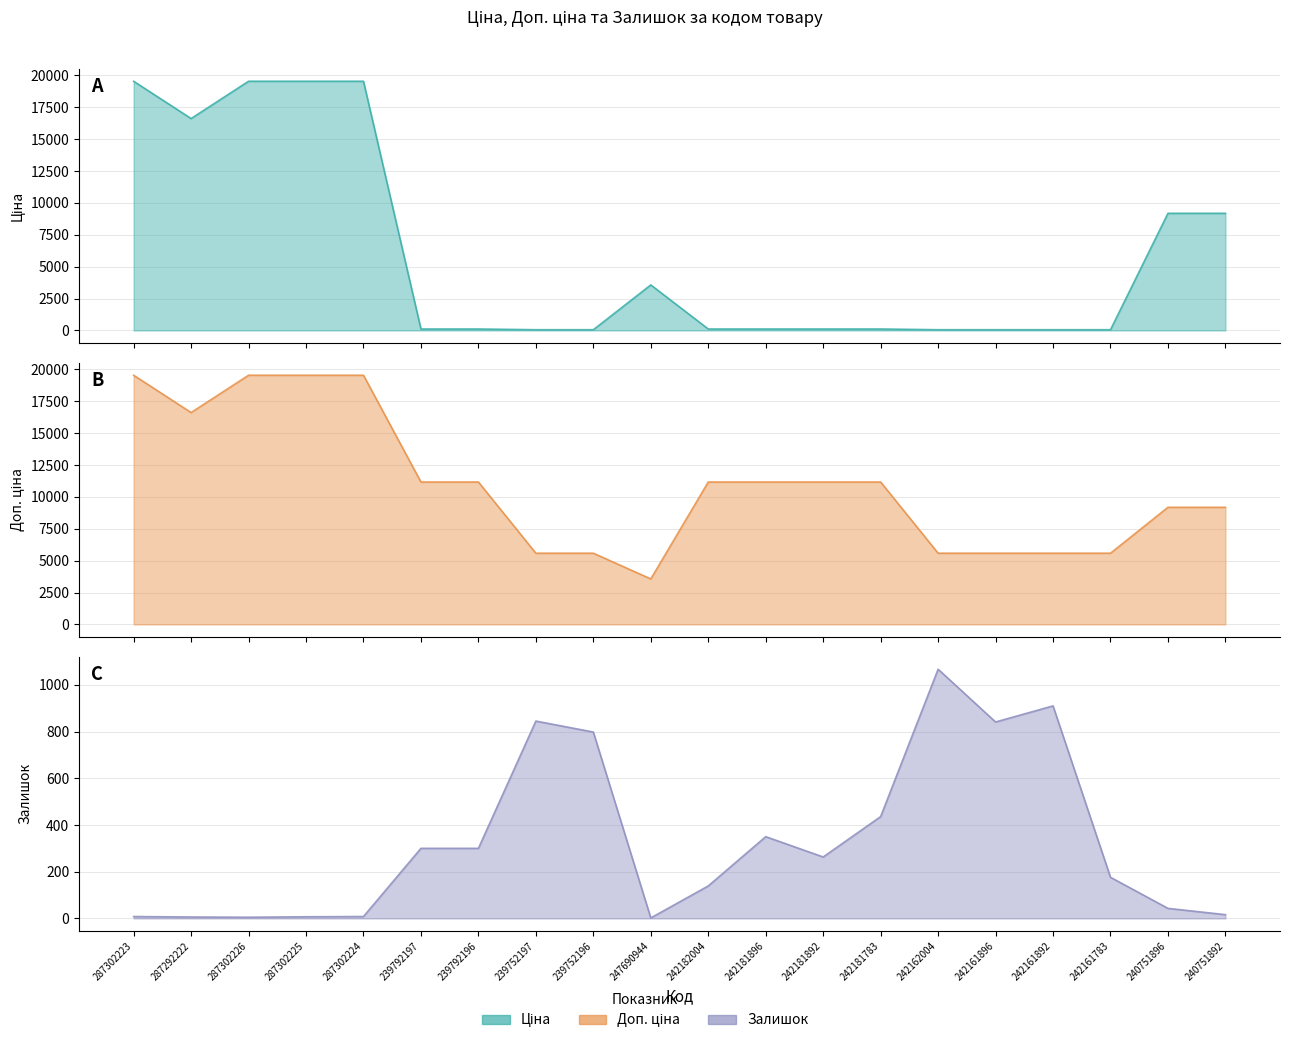

True or false: Ціна and Доп. ціна intersect in this chart.

False